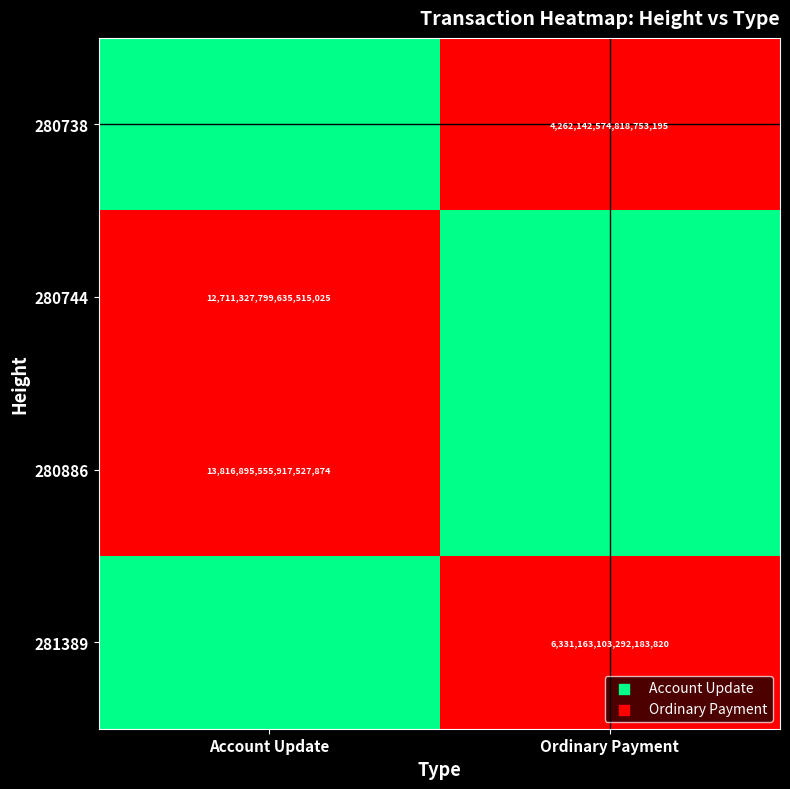

At how many categories does at least one series exceed 0?

2